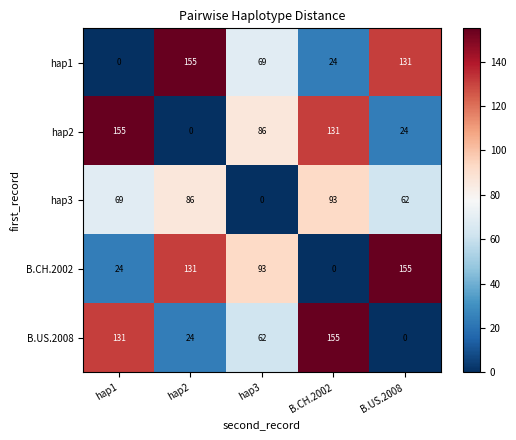

How many data points does each series have?

5